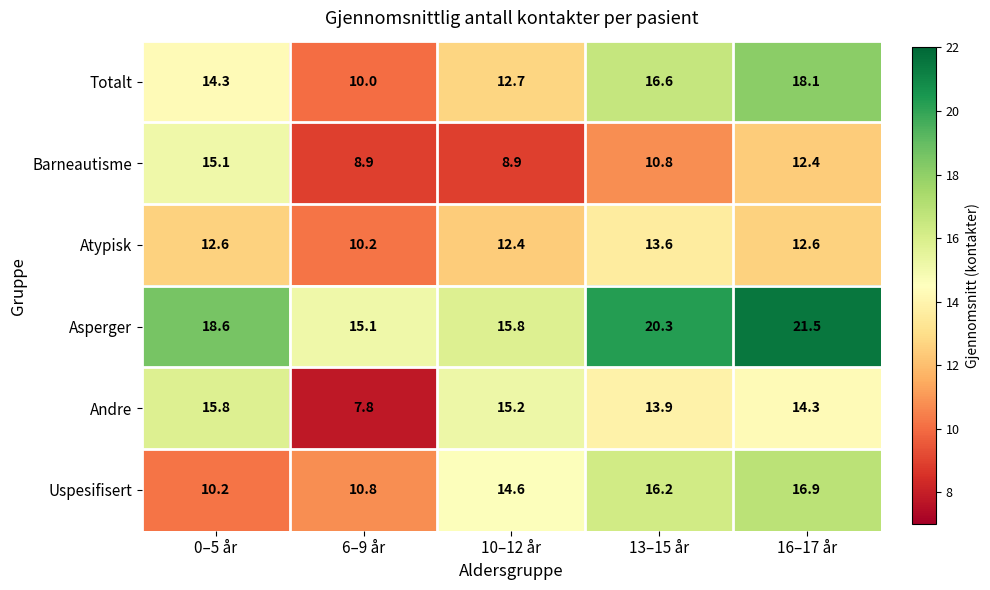

Reading left to right, extract all data points from this chart.

Totalt: 14.3	10.0	12.7	16.6	18.1
Barneautisme: 15.1	8.9	8.9	10.8	12.4
Atypisk: 12.6	10.2	12.4	13.6	12.6
Asperger: 18.6	15.1	15.8	20.3	21.5
Andre: 15.8	7.8	15.2	13.9	14.3
Uspesifisert: 10.2	10.8	14.6	16.2	16.9